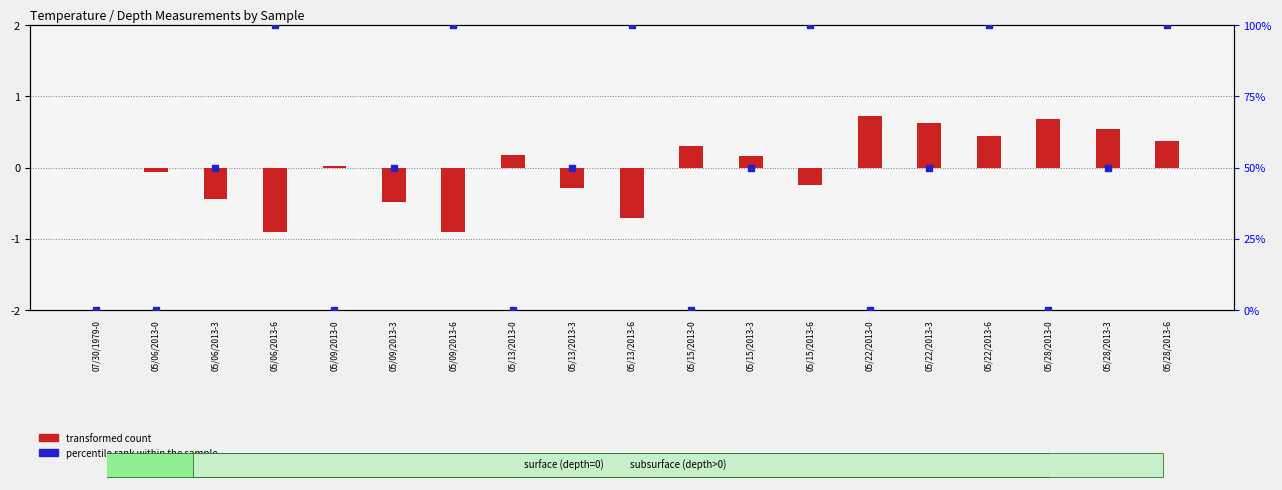

Which series contains the lowest Y value?

transformed count